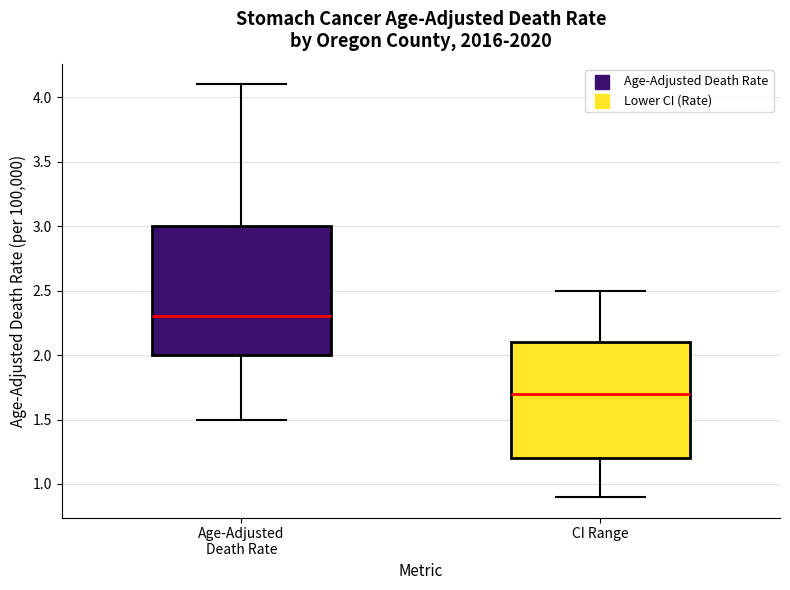

Where is the lower edge of the box for CI Range on the y-axis? The values are not printed on the chart, so give them approximately, as read against the axis.

1.2